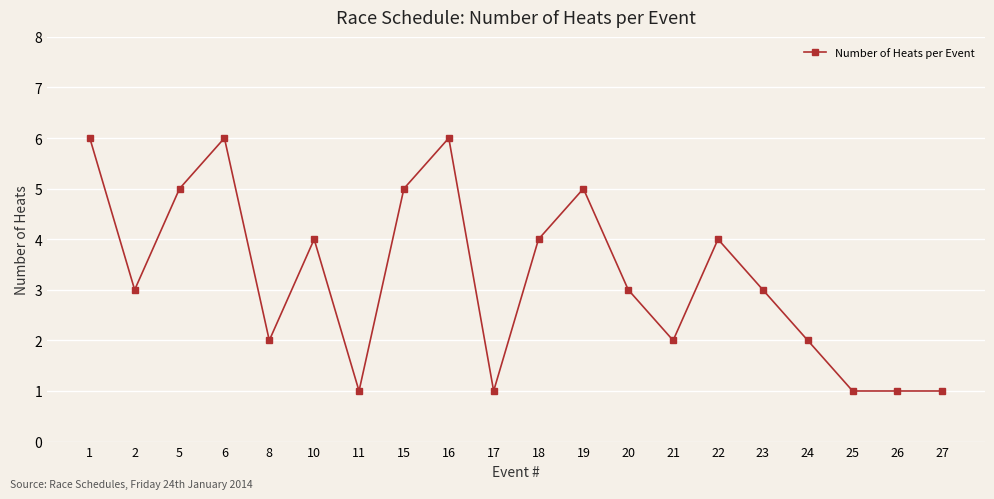

What is the minimum value shown in the chart?

1